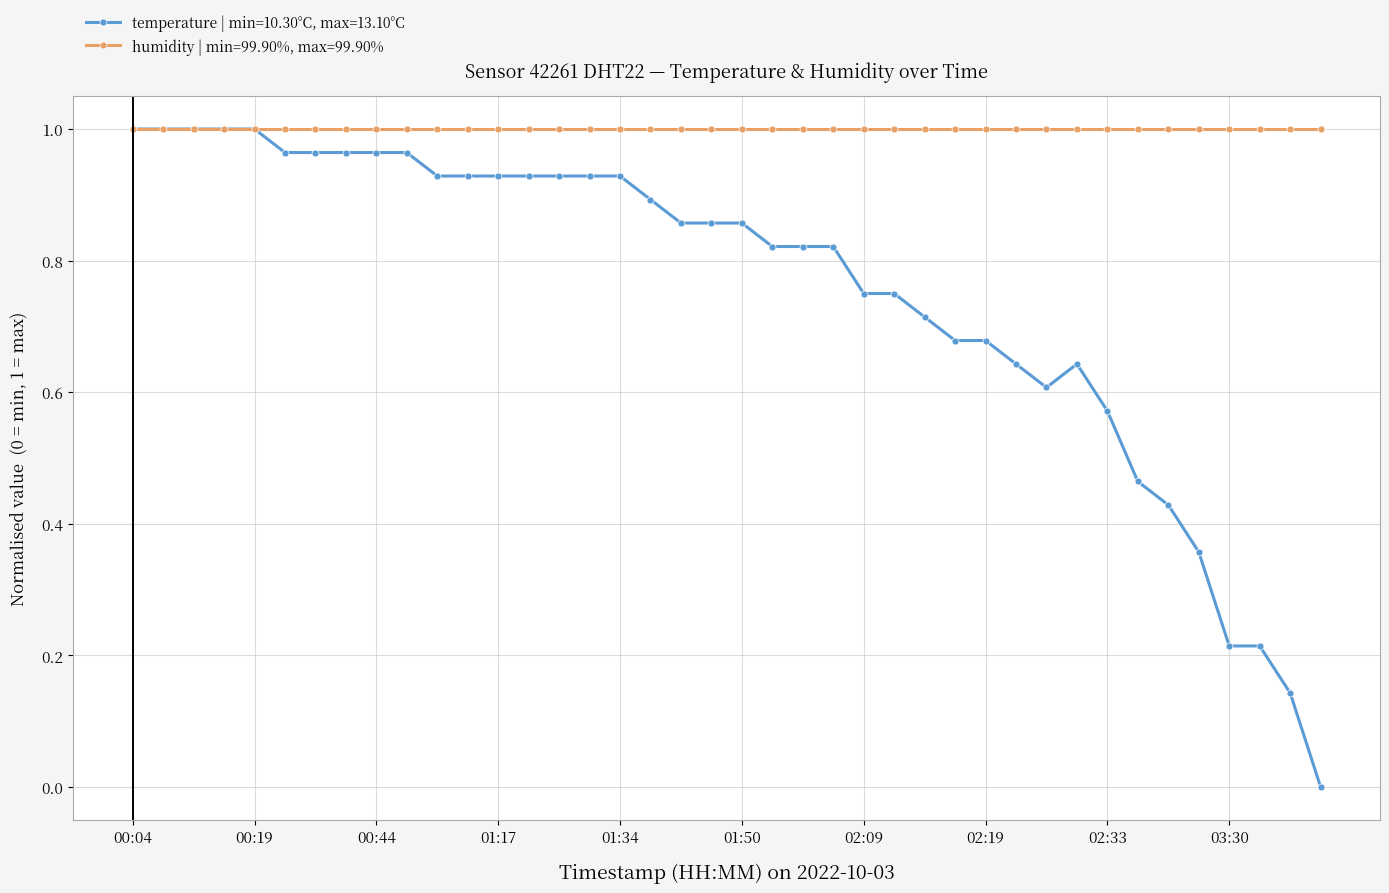

Which series has the largest range (max minus min)?

temperature | min=10.30°C, max=13.10°C